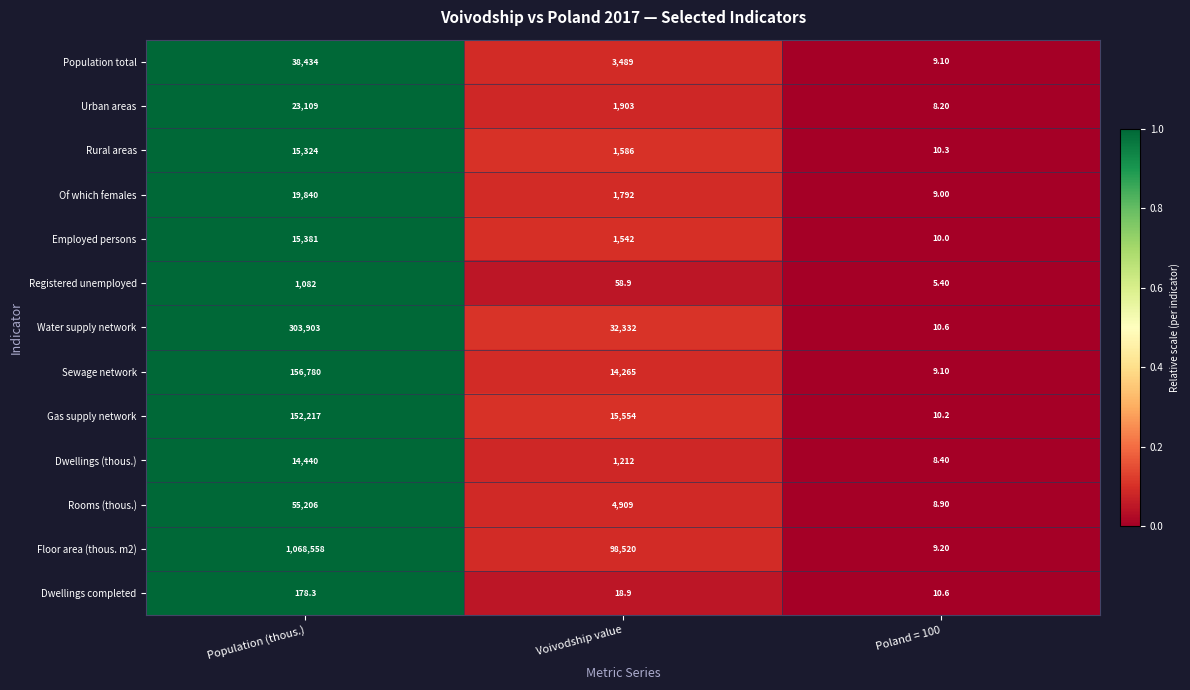

Which series has the largest range (max minus min)?

Floor area (thous. m2)